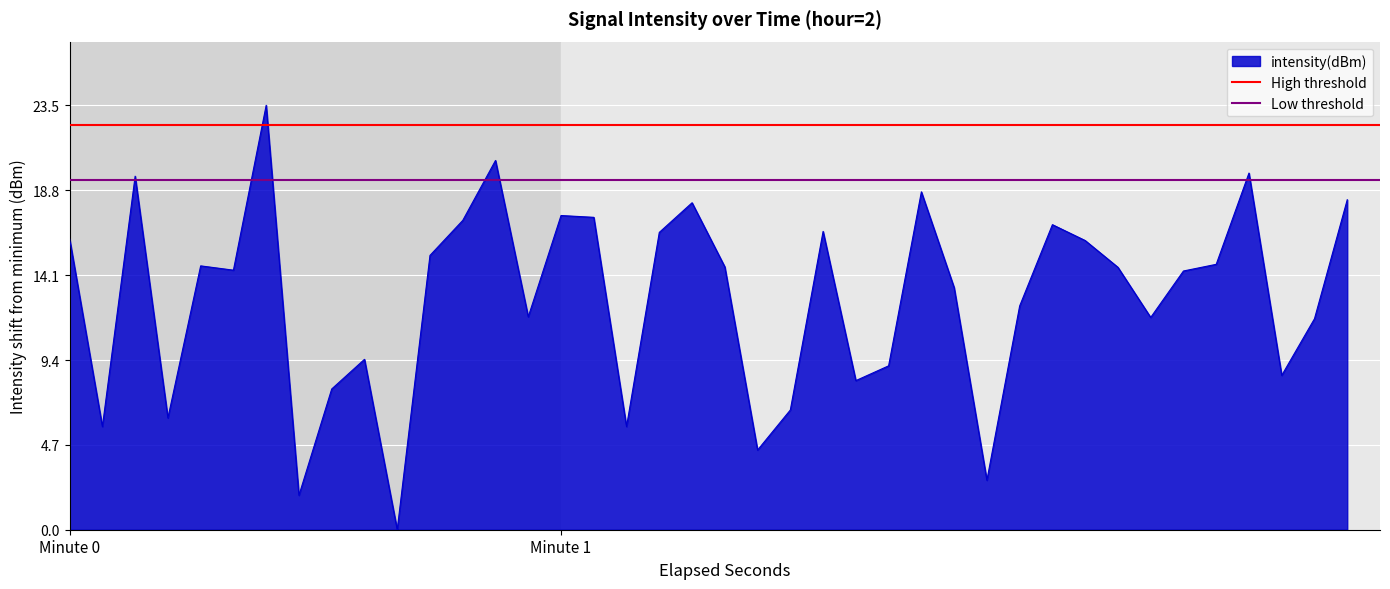

The value of High threshold at Minute 0 is 38.7. True or false?

False